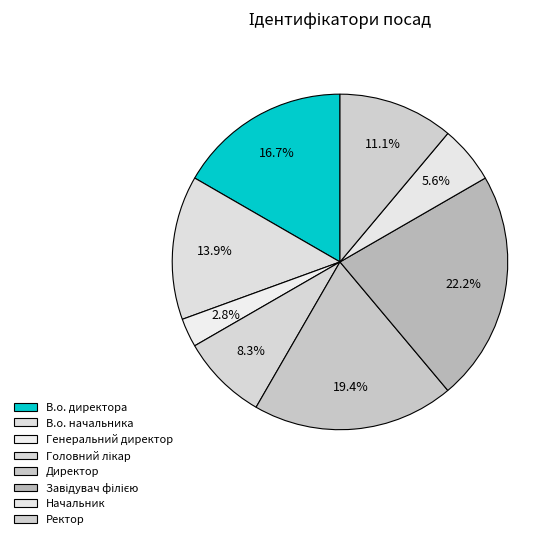

Count the number of slices in the pie.

8